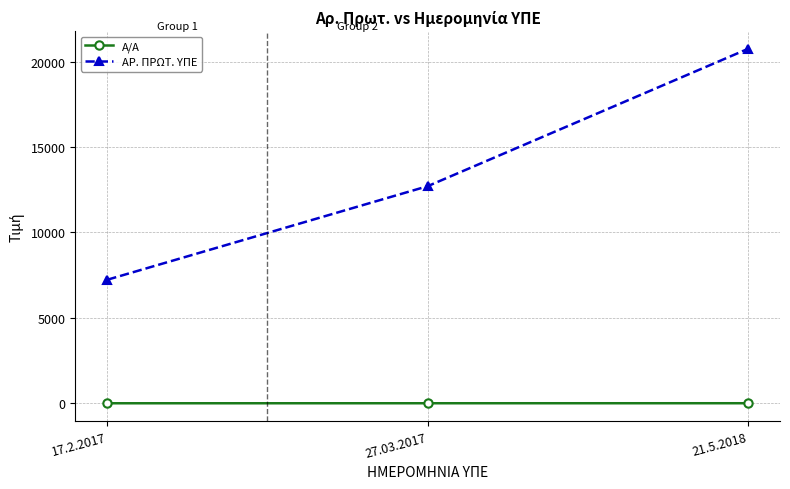

List the series in order of their overall mean, lowest first.

Α/Α, ΑΡ. ΠΡΩΤ. ΥΠΕ